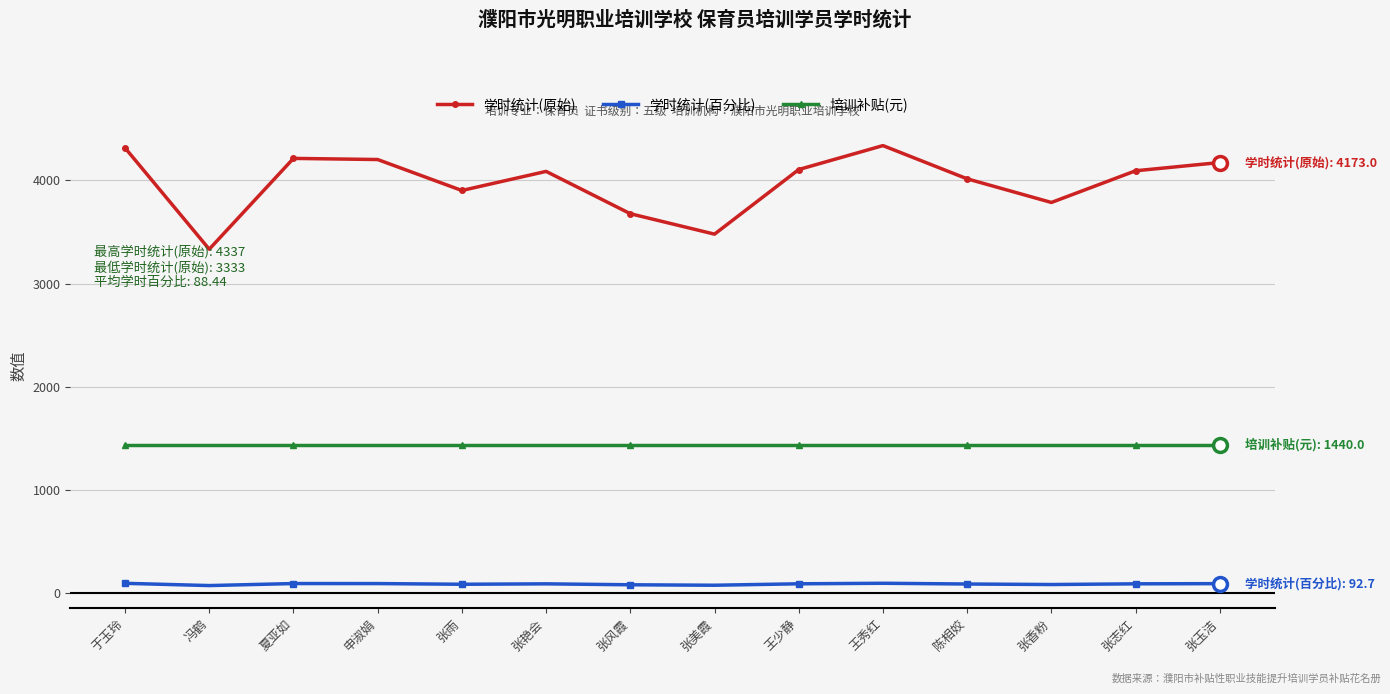

Reading left to right, what are all the values shown in this chart?

学时统计(原始): 4315.0	3333.0	4213.0	4202.0	3902.0	4087.0	3677.0	3479.0	4105.0	4337.0	4015.0	3786.0	4093.0	4173.0
学时统计(百分比): 95.9	74.1	93.6	93.4	86.7	90.8	81.7	77.3	91.2	96.4	89.2	84.1	91.0	92.7
培训补贴(元): 1440.0	1440.0	1440.0	1440.0	1440.0	1440.0	1440.0	1440.0	1440.0	1440.0	1440.0	1440.0	1440.0	1440.0